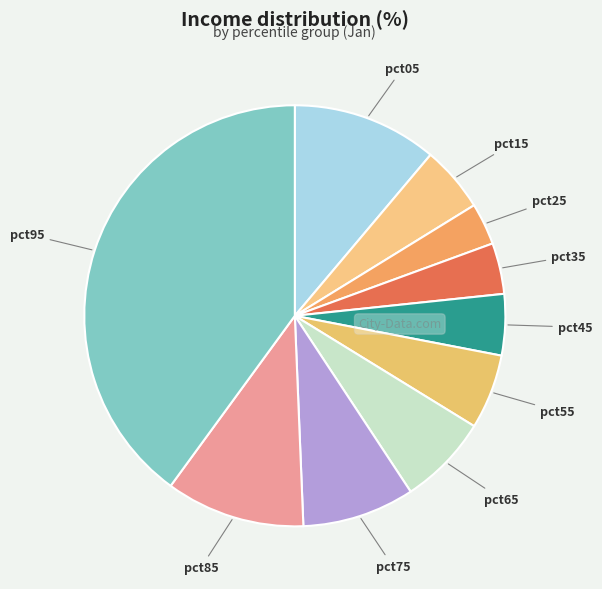

Do pct75 and pct85 together represent more than half of the pie?

No